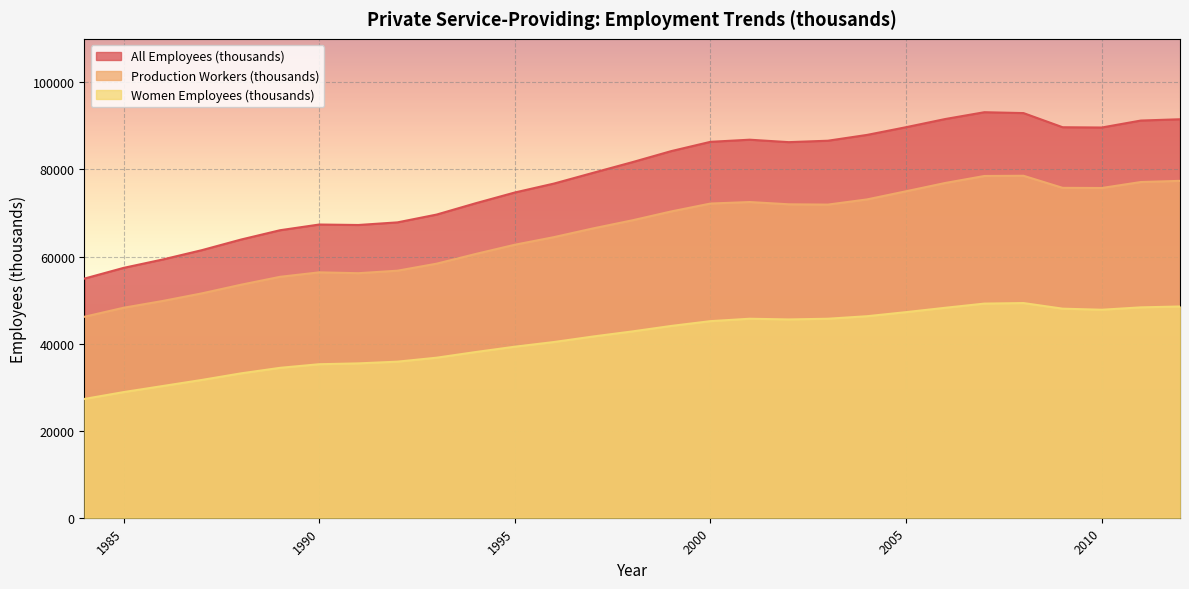

Is the value of All Employees (thousands) at 2012 greater than the value of Production Workers (thousands) at 2000?

Yes